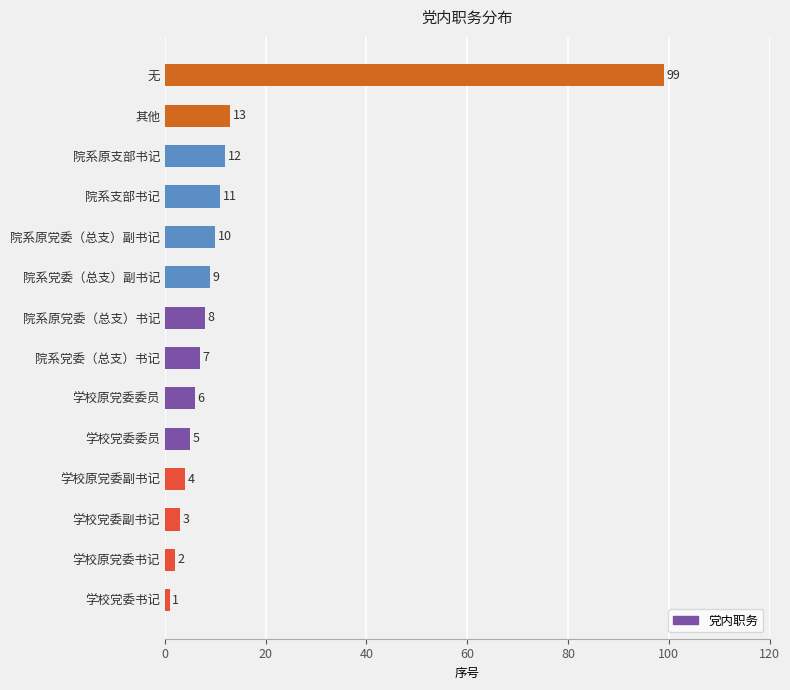

The value at 院系原党委（总支）书记 is 8. True or false?

True